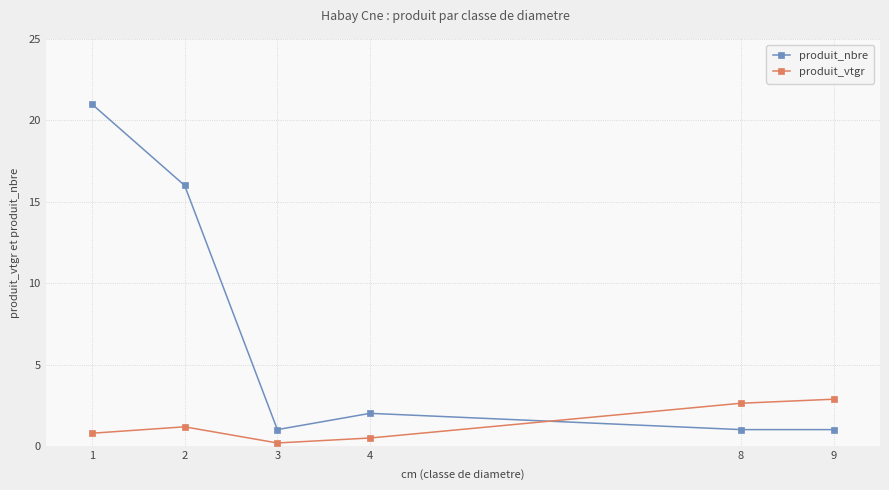

What is the difference between the produit_nbre values at 4 and 1?

19.0